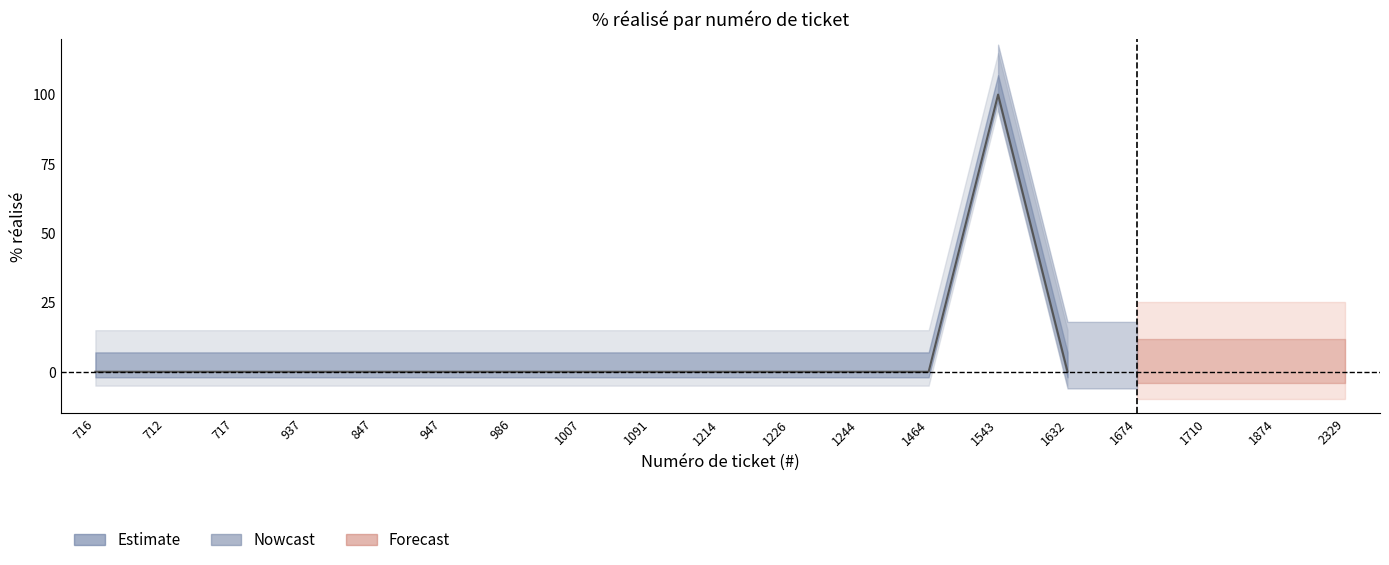

Count the number of categories in the chart.

19